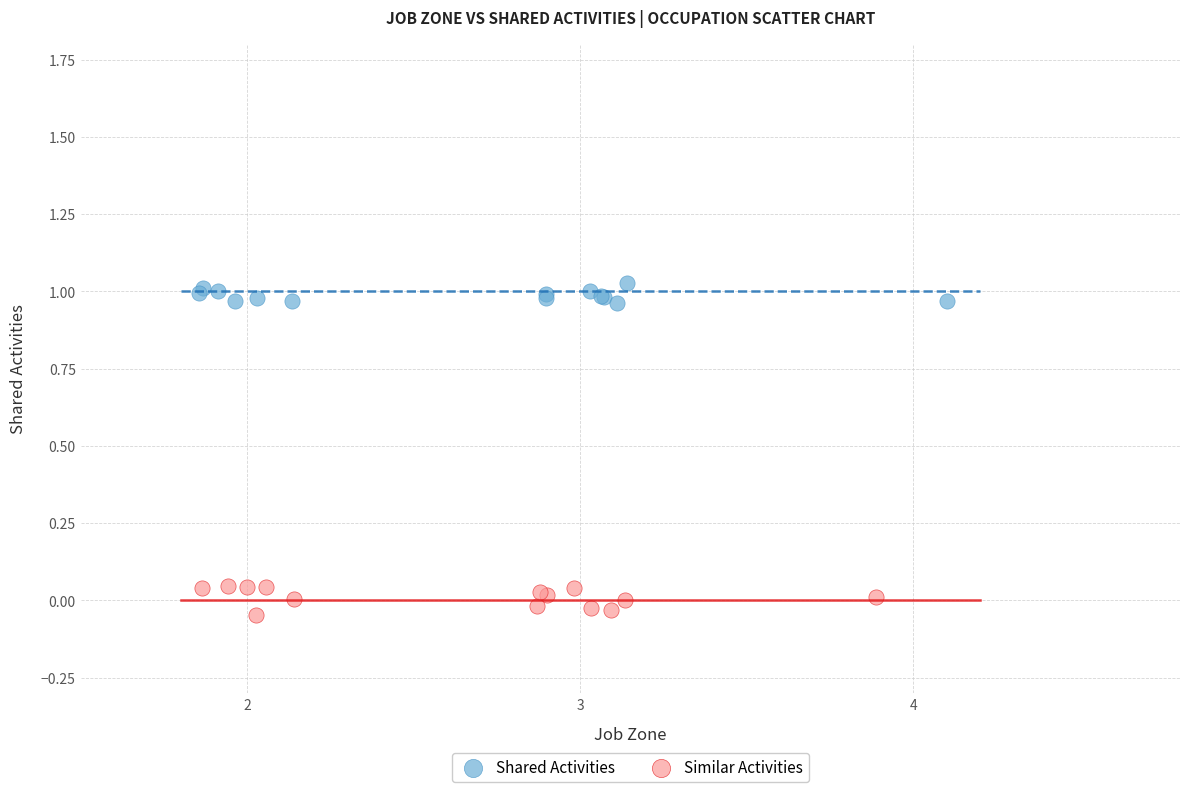

Which series reaches the minimum Y coordinate?

Similar Activities